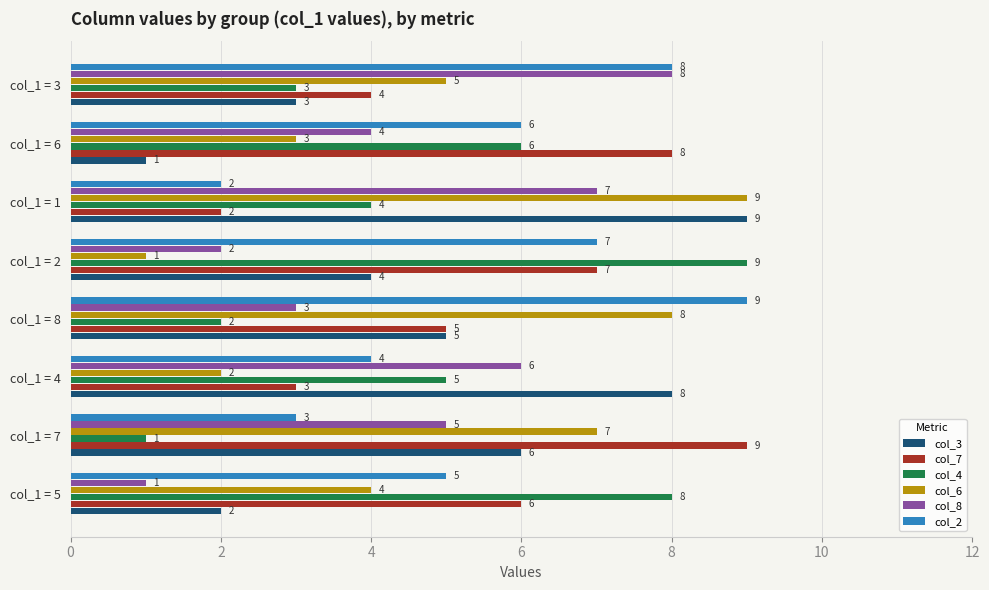

True or false: col_6 has a value of 4 at col_1 = 5.

True